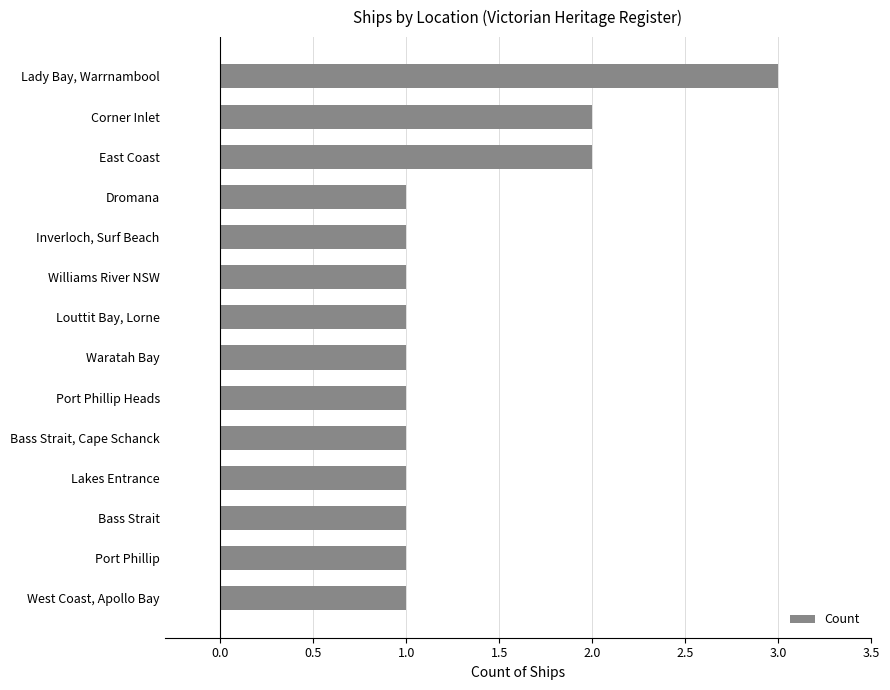

How many values are between 1 and 2?

13